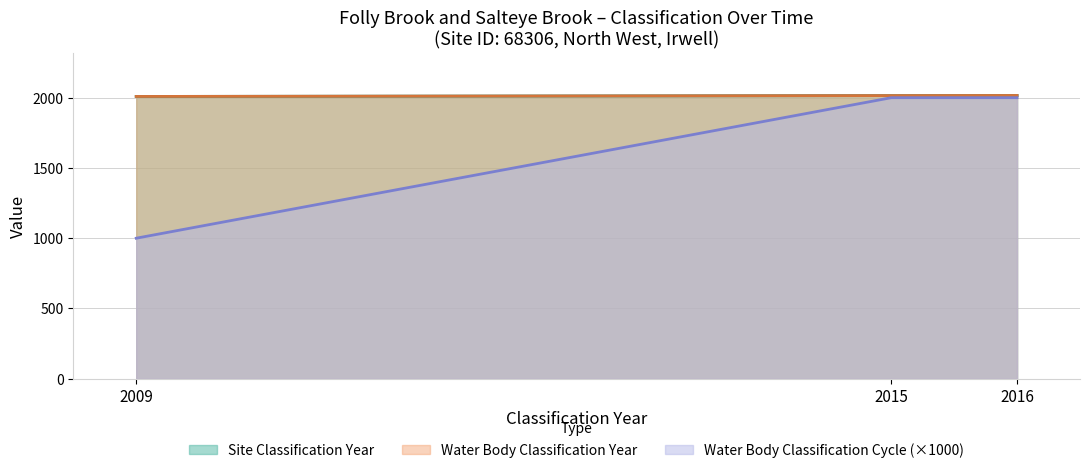

At which label does Water Body Classification Year reach its minimum?

2009